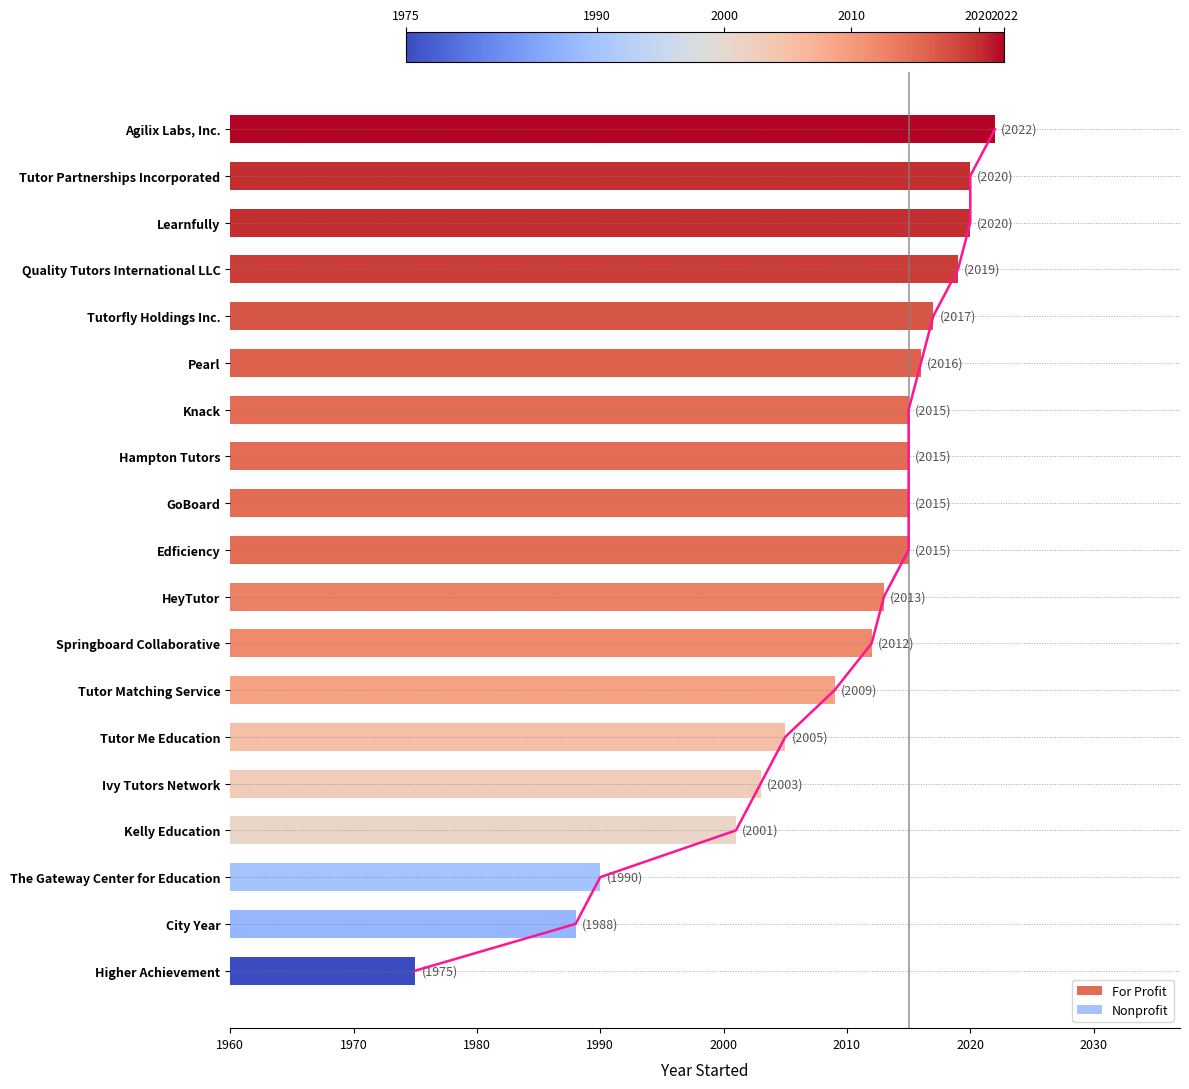

What is the difference between the maximum and minimum values?

47